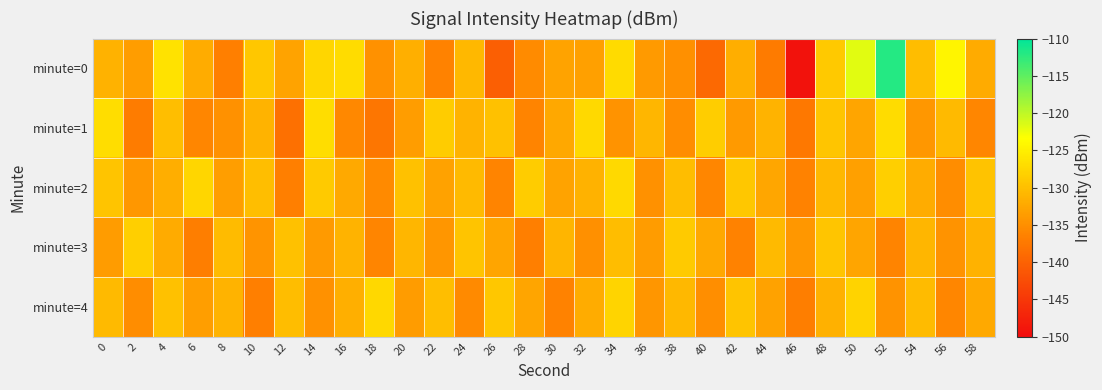

What is the total value across all series at 4?

-650.0